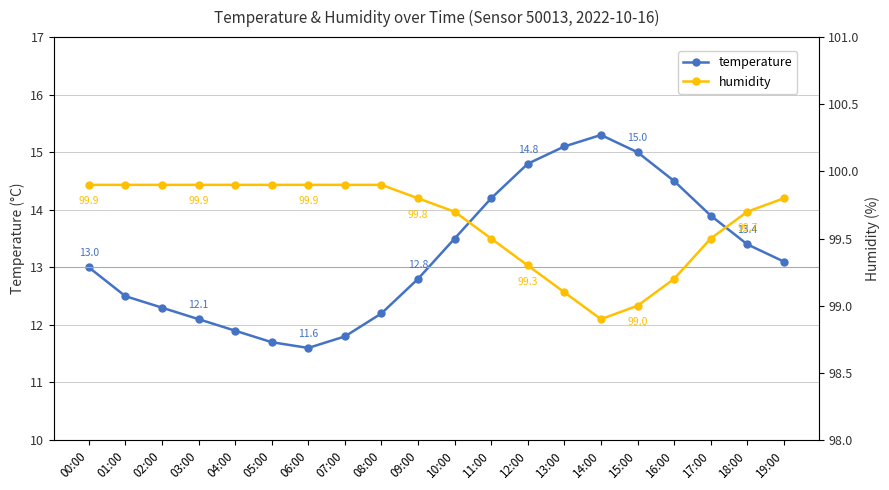

What is the label of the 19th point from the left?

18:00